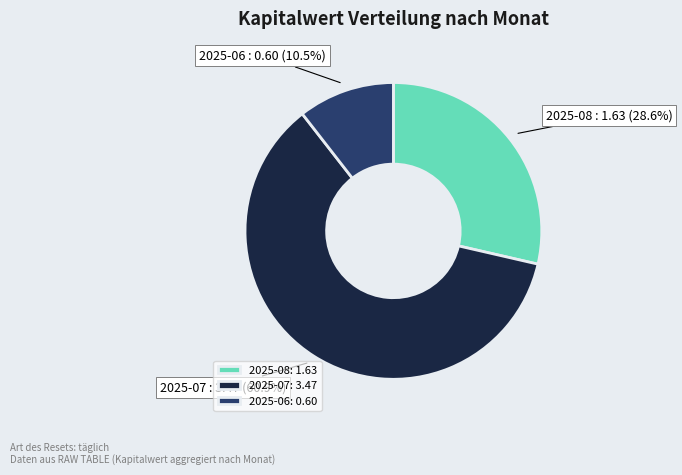

Count the number of slices in the pie.

3